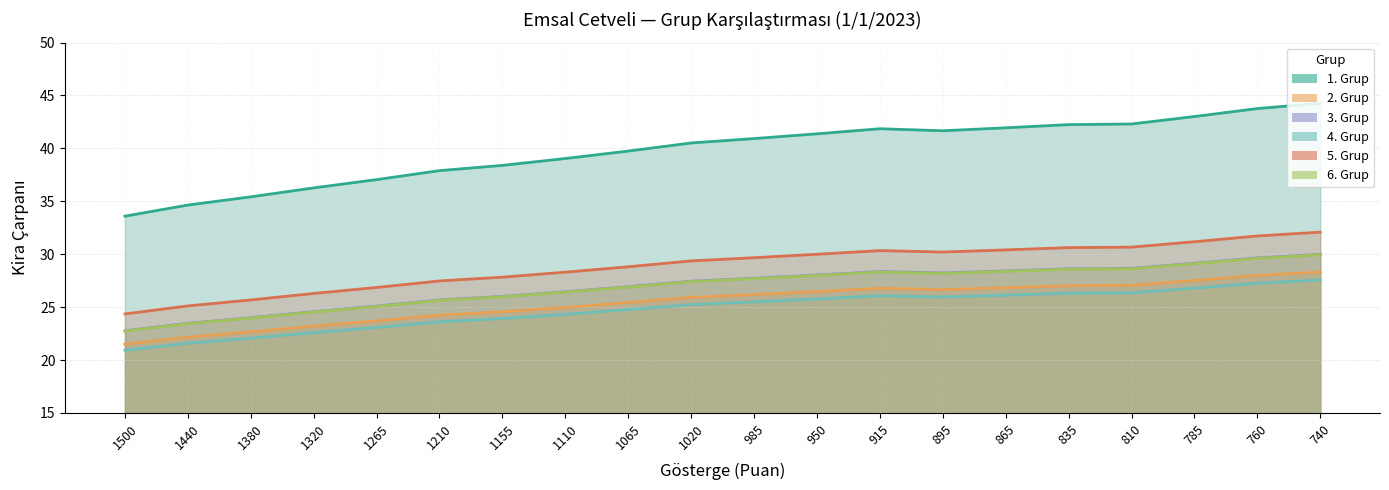

True or false: 5. Grup and 2. Grup intersect in this chart.

False